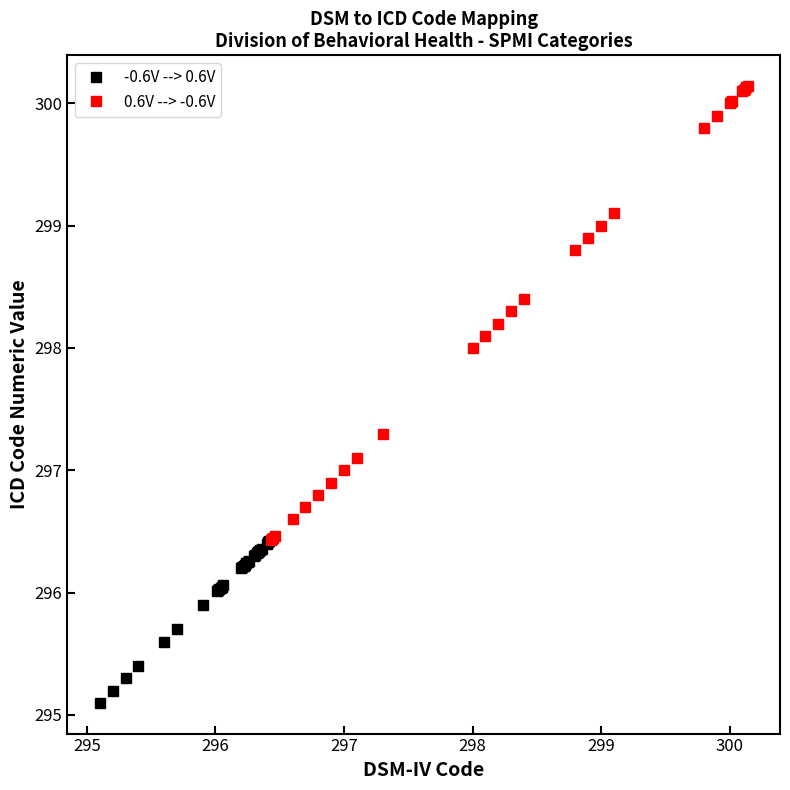

What is the value of the 0.6V --> -0.6V point at the 11th from the left?

297.3